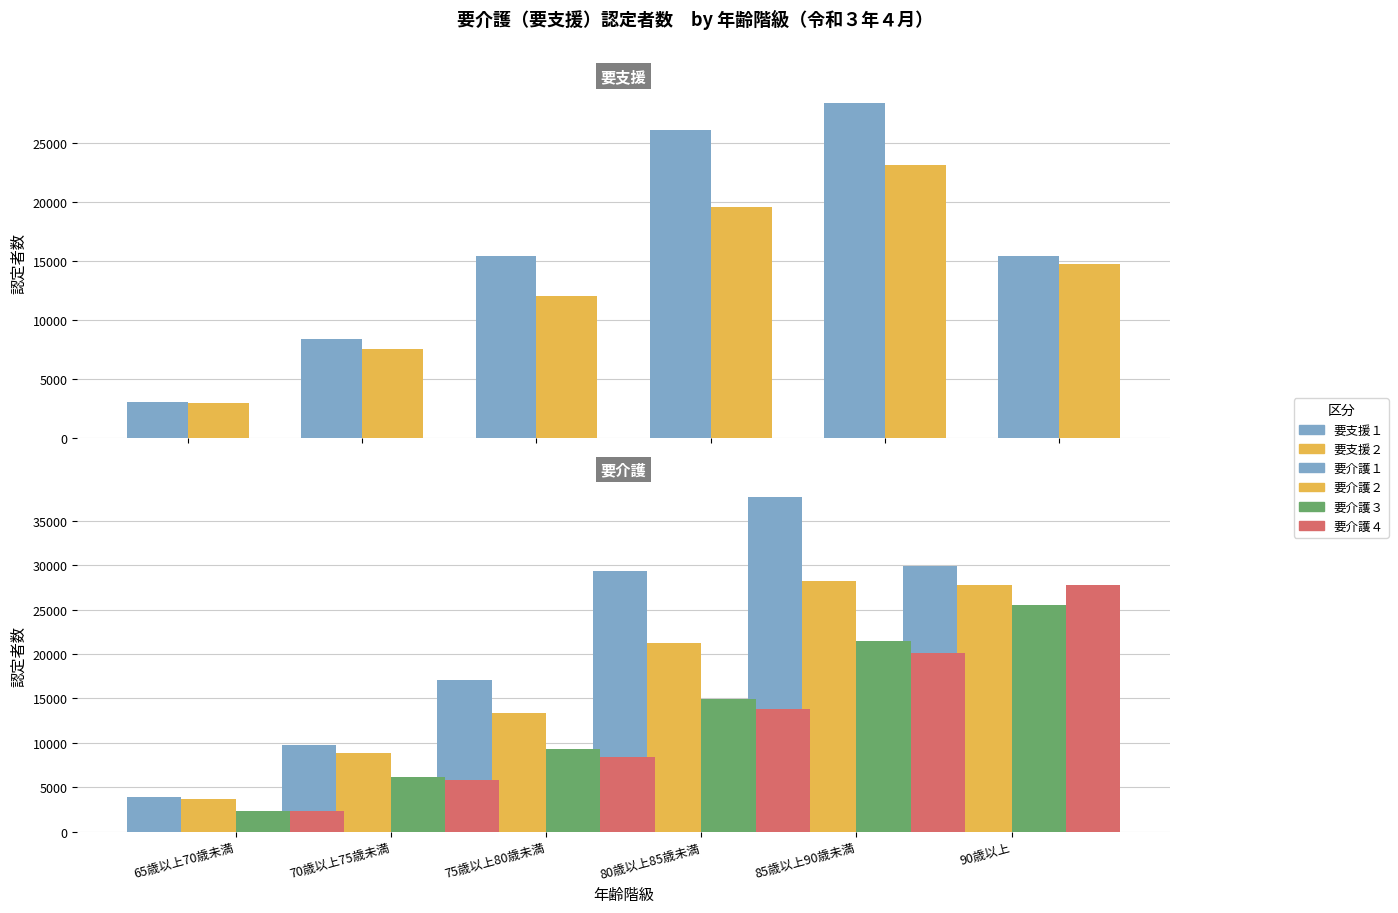

True or false: 要支援２ has a value of 6659 at 90歳以上.

False